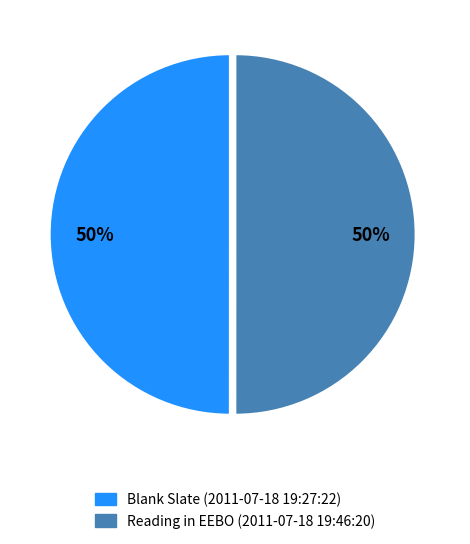

How many segments does this pie chart have?

2